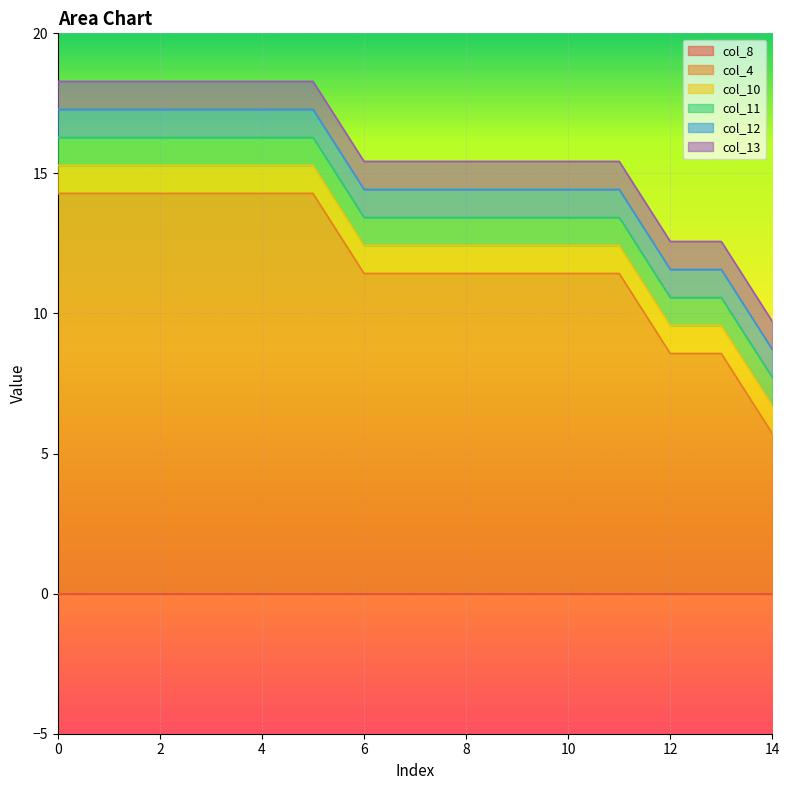

What is the approximate value of col_11 at 1?

1.0